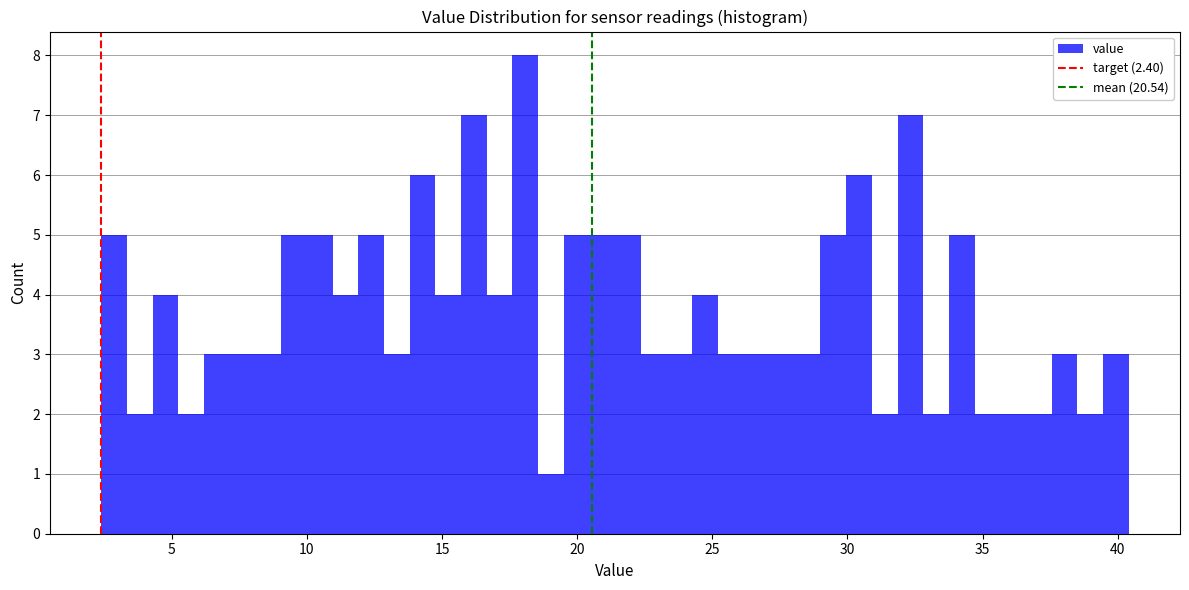

Read against the x-axis, roughly where is the centre of the tallest bar?

18.0